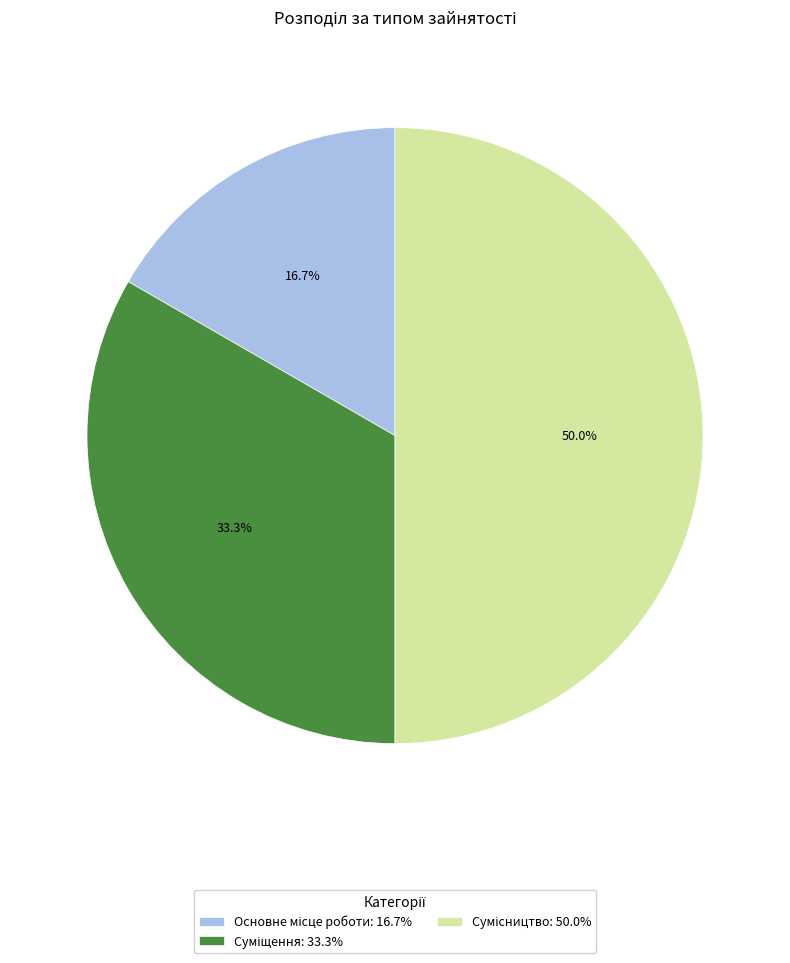

Count the number of slices in the pie.

3